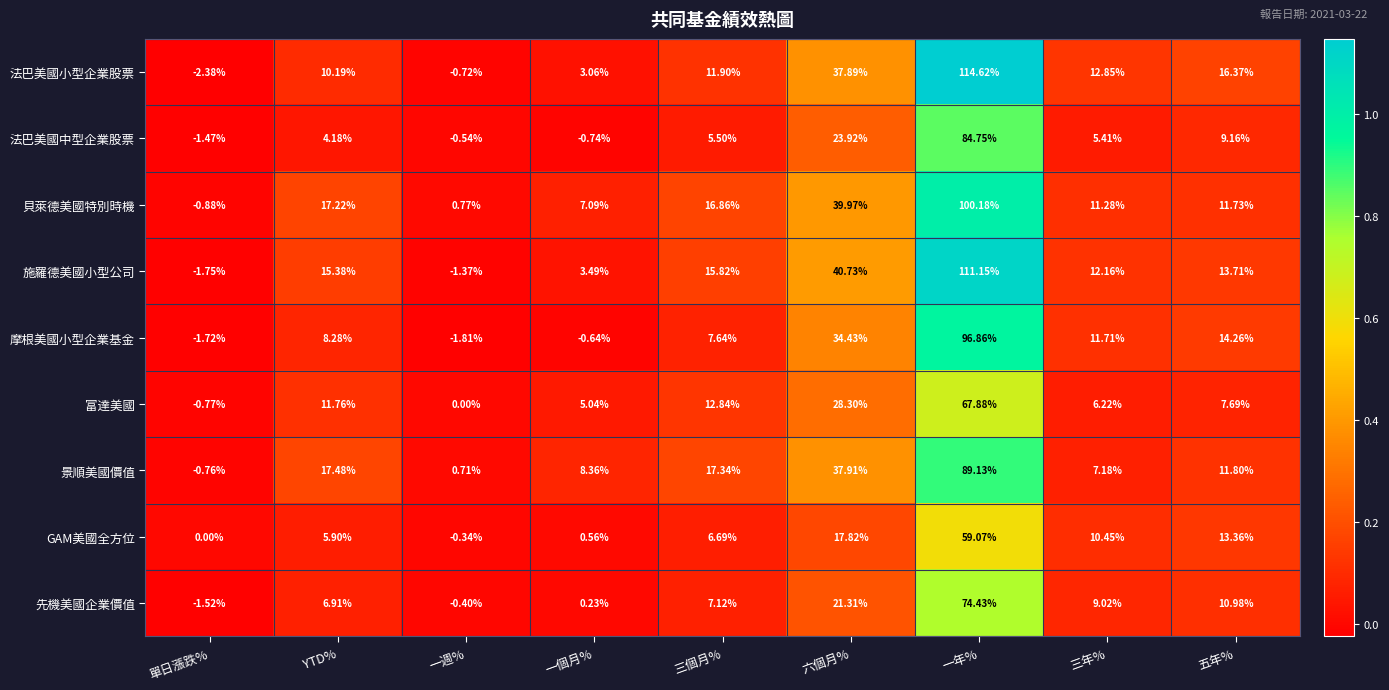

Between YTD% and 一週%, which series saw the biggest shift?

景順美國價值